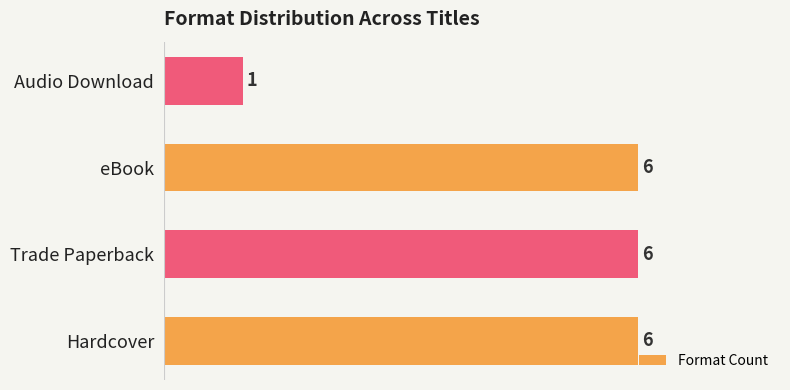

Where is the data nearest to the value 3?

Audio Download